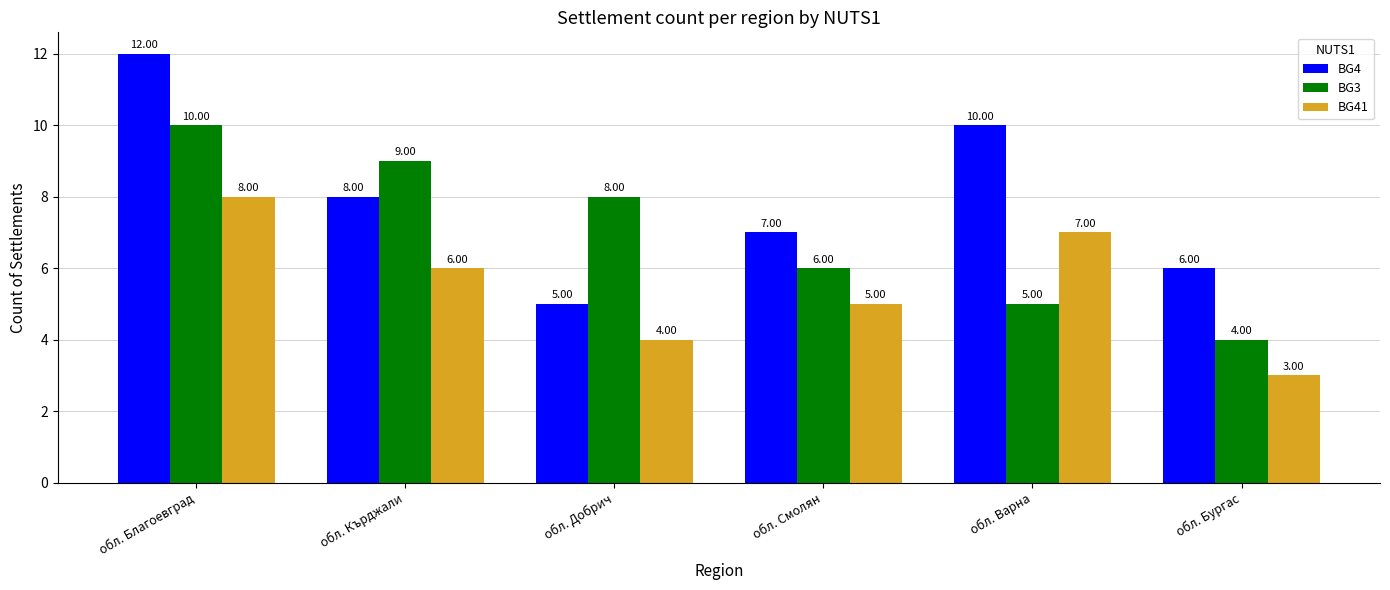

What is the sum of all BG3 values?

42